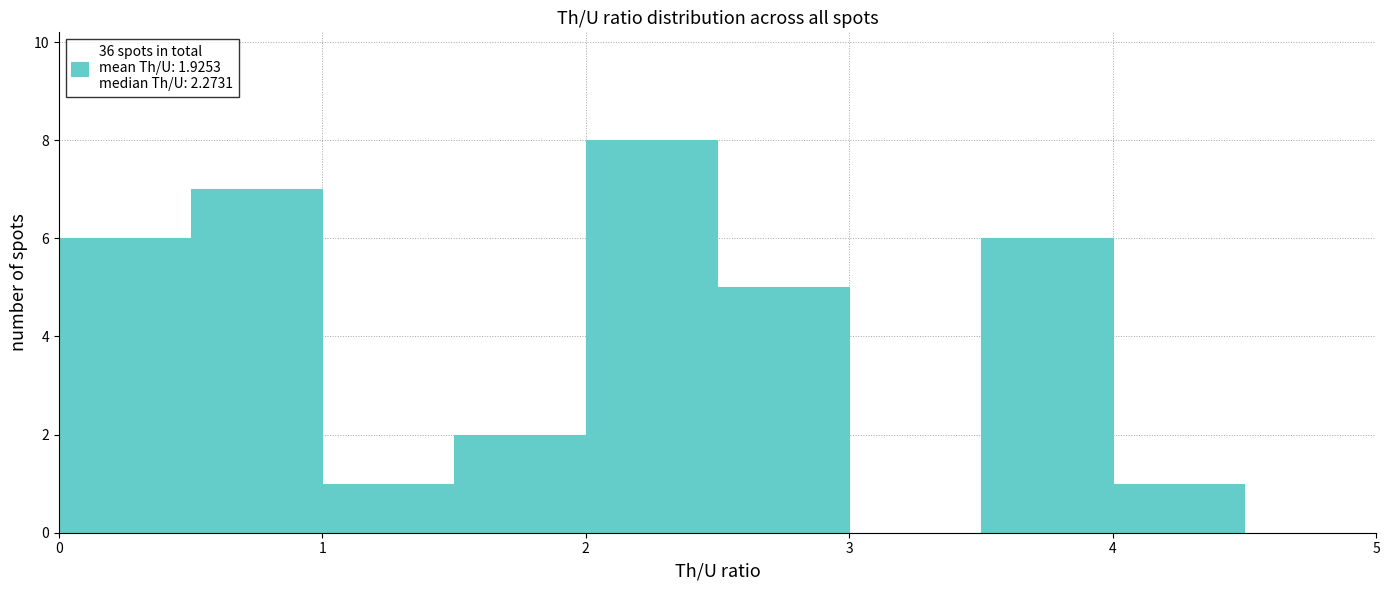

Reading left to right, list every bar in this chart as the range it spans on the x-axis followed by its height. The values are not printed on the chart, so give them approximately, as read against the axis.

0.0 to 0.5: 6
0.5 to 1.0: 7
1.0 to 1.5: 1
1.5 to 2.0: 2
2.0 to 2.5: 8
2.5 to 3.0: 5
3.0 to 3.5: 0
3.5 to 4.0: 6
4.0 to 4.5: 1
4.5 to 5.0: 0